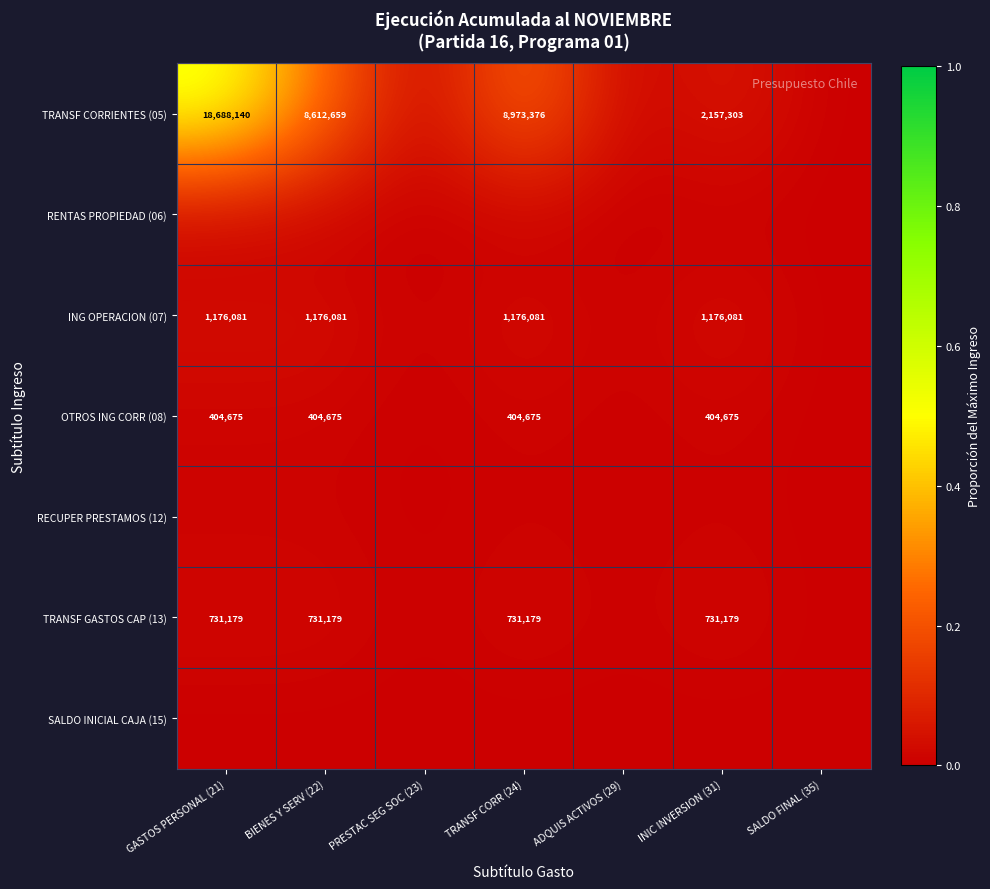

Between SALDO FINAL (35) and TRANSF CORR (24), which is larger?

TRANSF CORR (24)